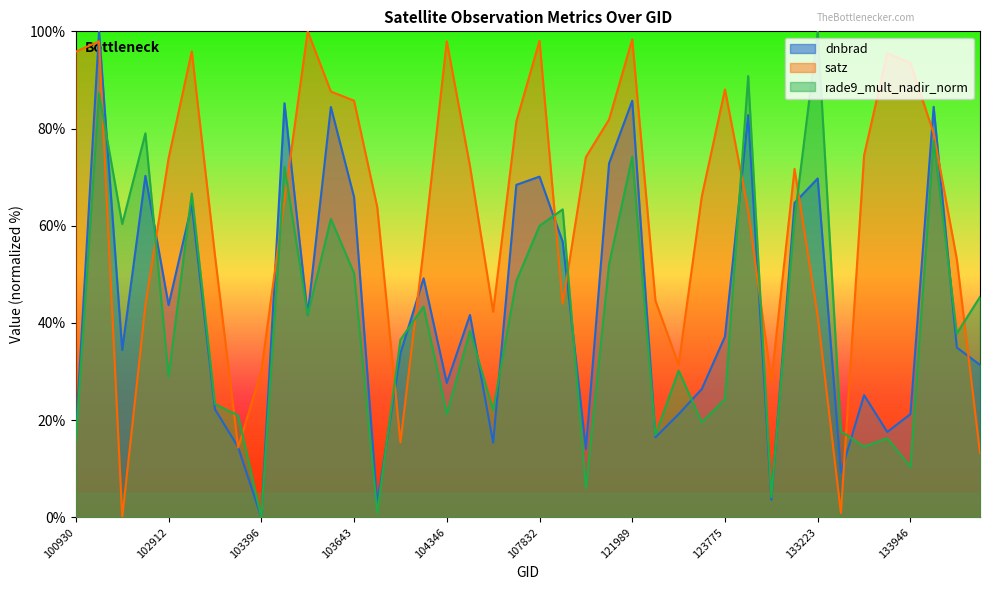

How many lines are shown in the chart?

3